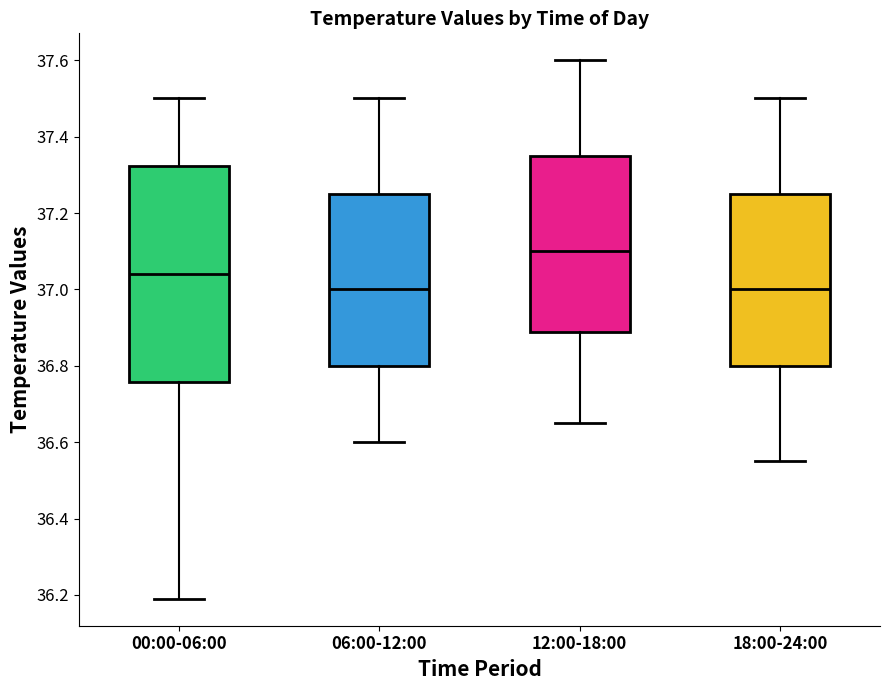

Which box is the tallest, from its lower edge to its upper edge?

00:00-06:00